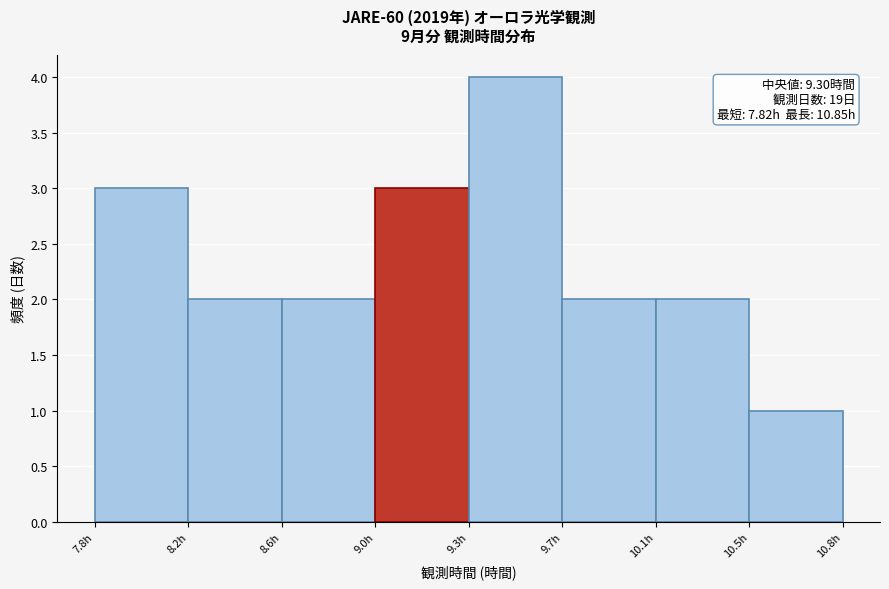

Reading left to right, transcribe all the data shown in this chart.

3	2	2	3	4	2	2	1